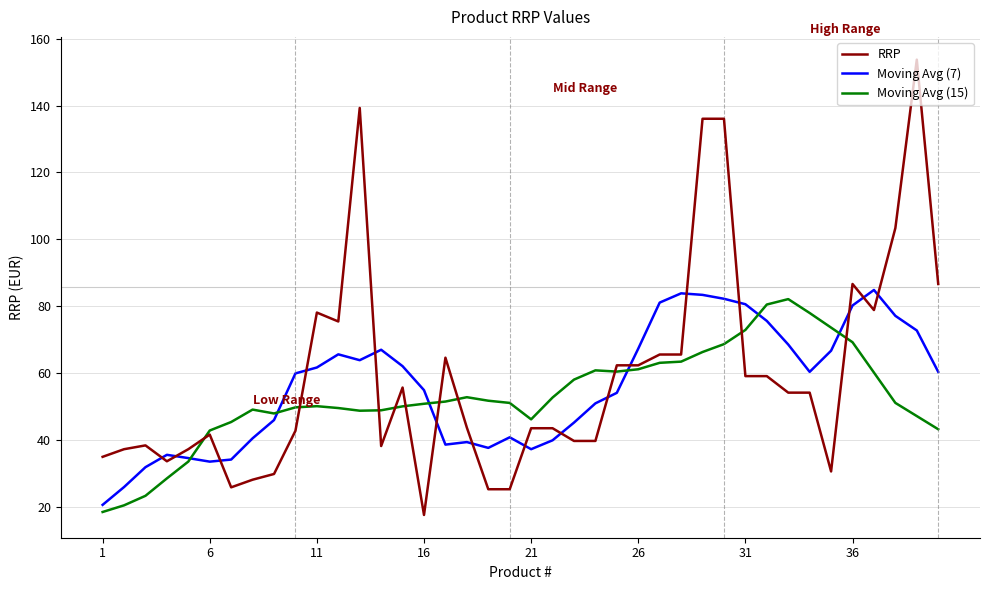

Which series has the largest range (max minus min)?

RRP